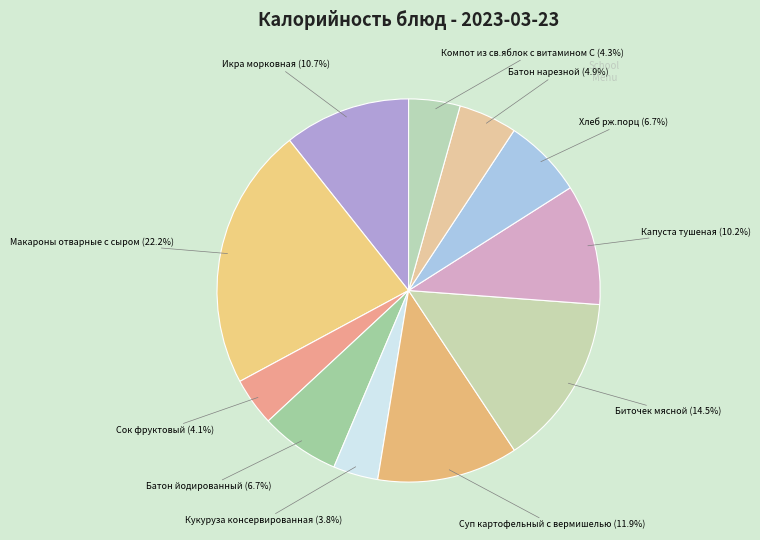

Which slice is the largest?

Макароны отварные с сыром